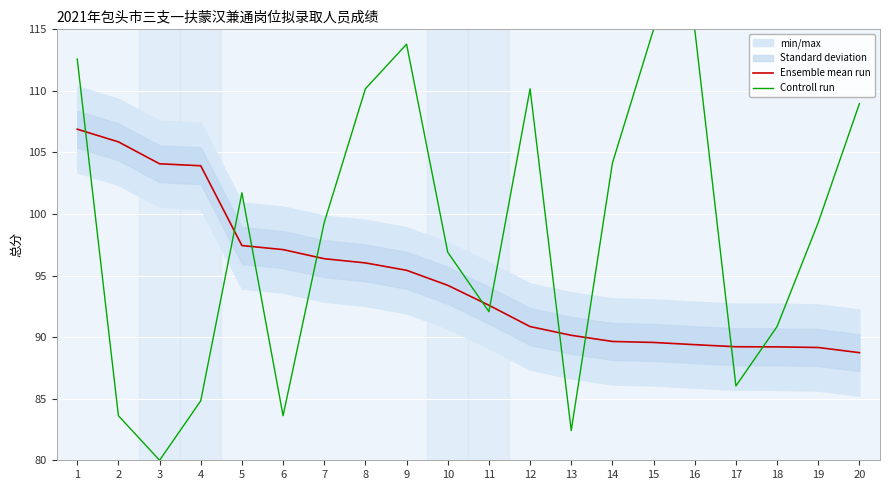

Reading left to right, what are all the values shown in this chart?

Ensemble mean run: 1=106.9	2=105.9	3=104.1	4=103.9	5=97.4	6=97.1	7=96.4	8=96.0	9=95.4	10=94.2	11=92.6	12=90.9	13=90.2	14=89.7	15=89.6	16=89.4	17=89.2	18=89.2	19=89.2	20=88.7
Controll run: 1=112.6	2=83.6	3=80.0	4=84.8	5=101.7	6=83.6	7=99.3	8=110.2	9=113.8	10=96.9	11=92.1	12=110.2	13=82.4	14=104.1	15=115.0	16=115.0	17=86.0	18=90.9	19=99.3	20=109.0